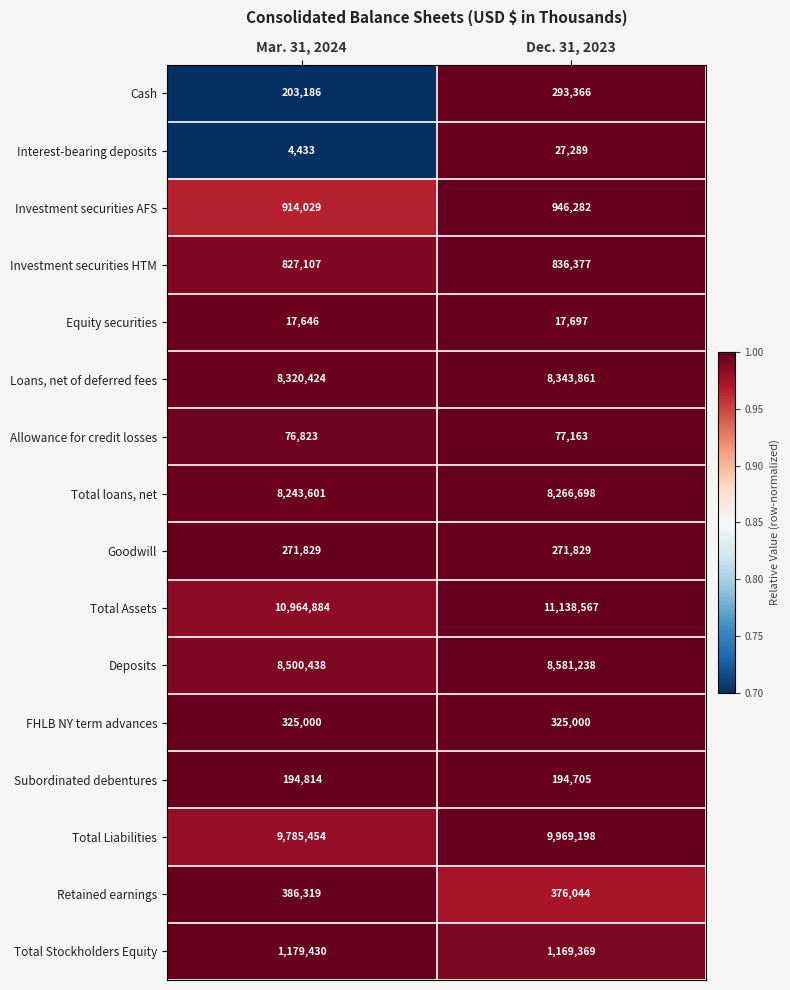

Read the Allowance for credit losses value at Mar. 31, 2024, to the nearest 10.

76820